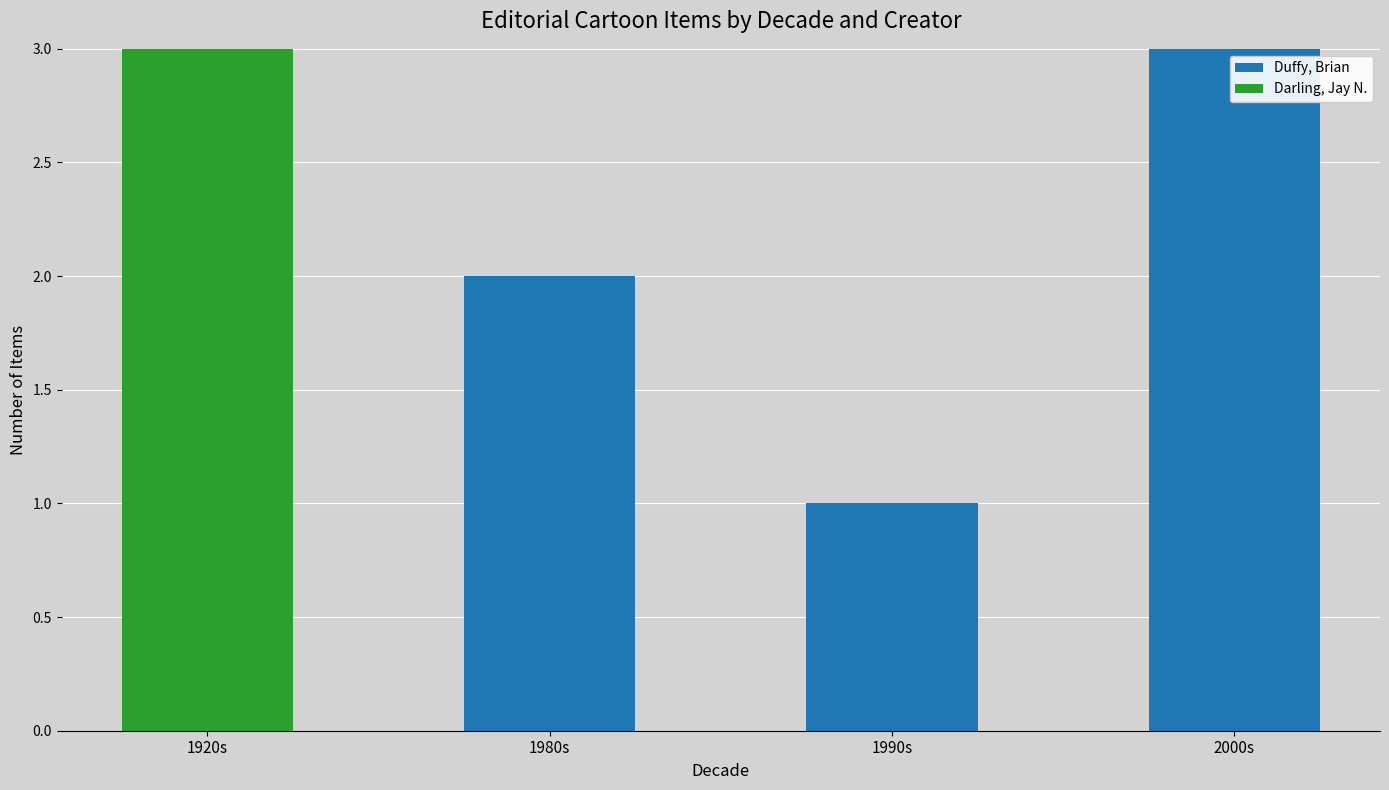

What is the sum of the Duffy, Brian values at 1990s and 1980s?

3